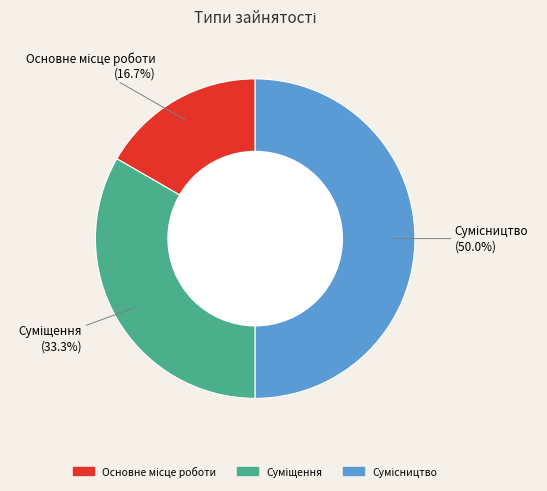

What percentage is the Основне місце роботи slice, to the nearest percent?

17%